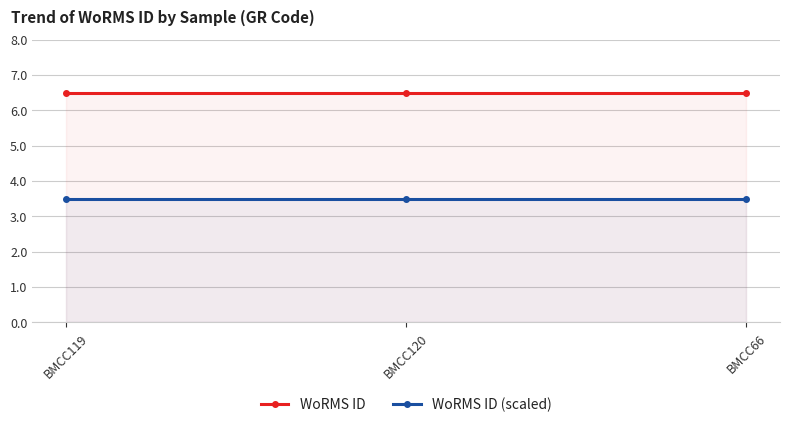

The value of WoRMS ID (scaled) at BMCC120 is 3.5. True or false?

True